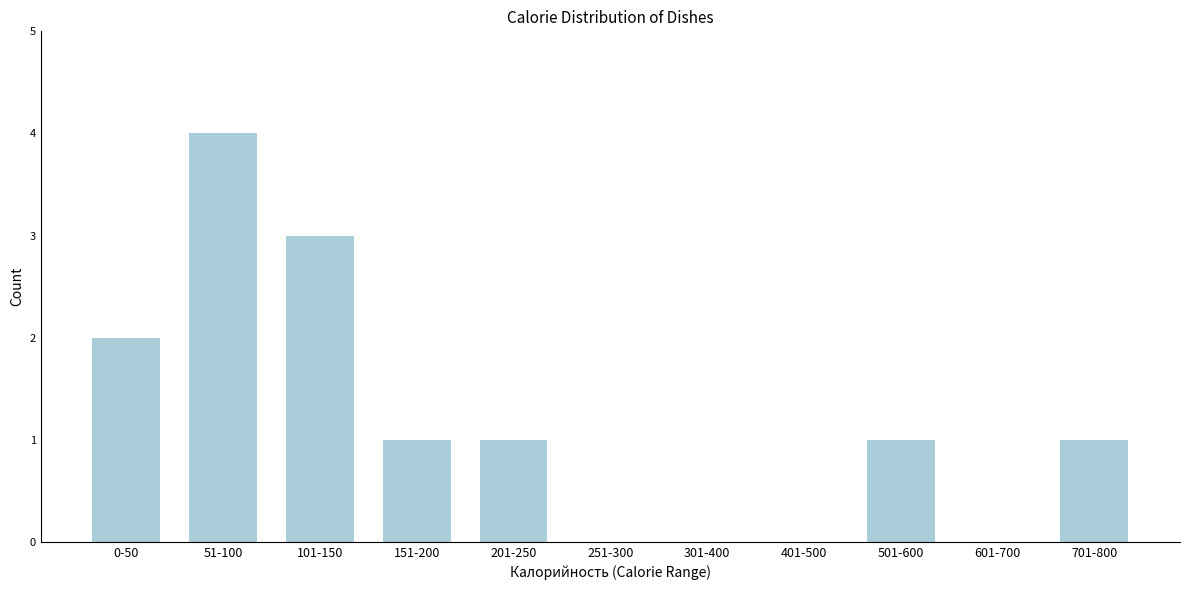

Reading left to right, list all the values displayed in this chart.

0-50=2	51-100=4	101-150=3	151-200=1	201-250=1	251-300=0	301-400=0	401-500=0	501-600=1	601-700=0	701-800=1